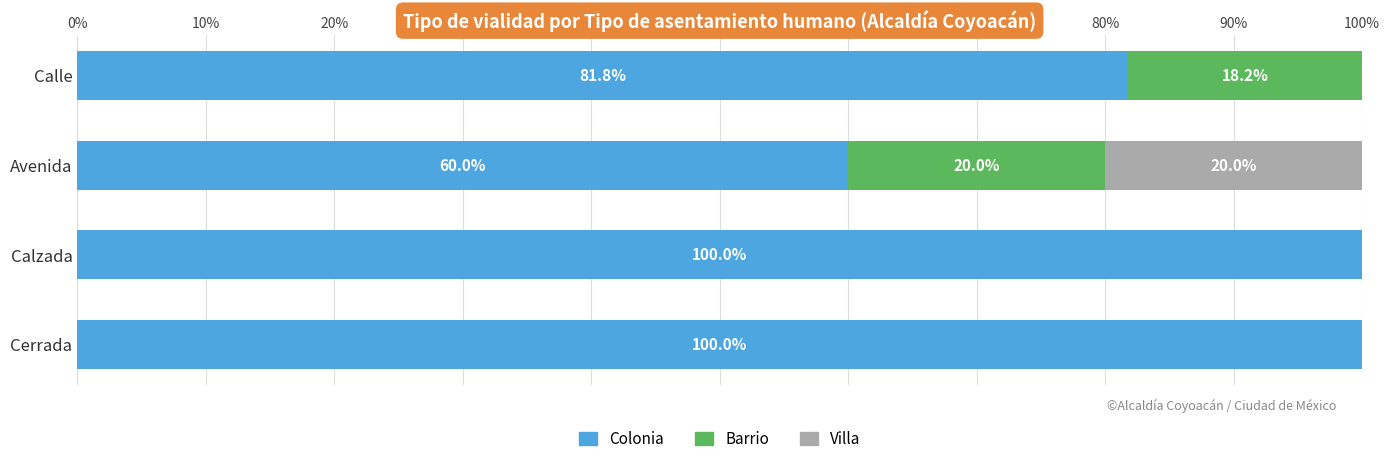

The Colonia series shows 81.8 at Calle. True or false?

True